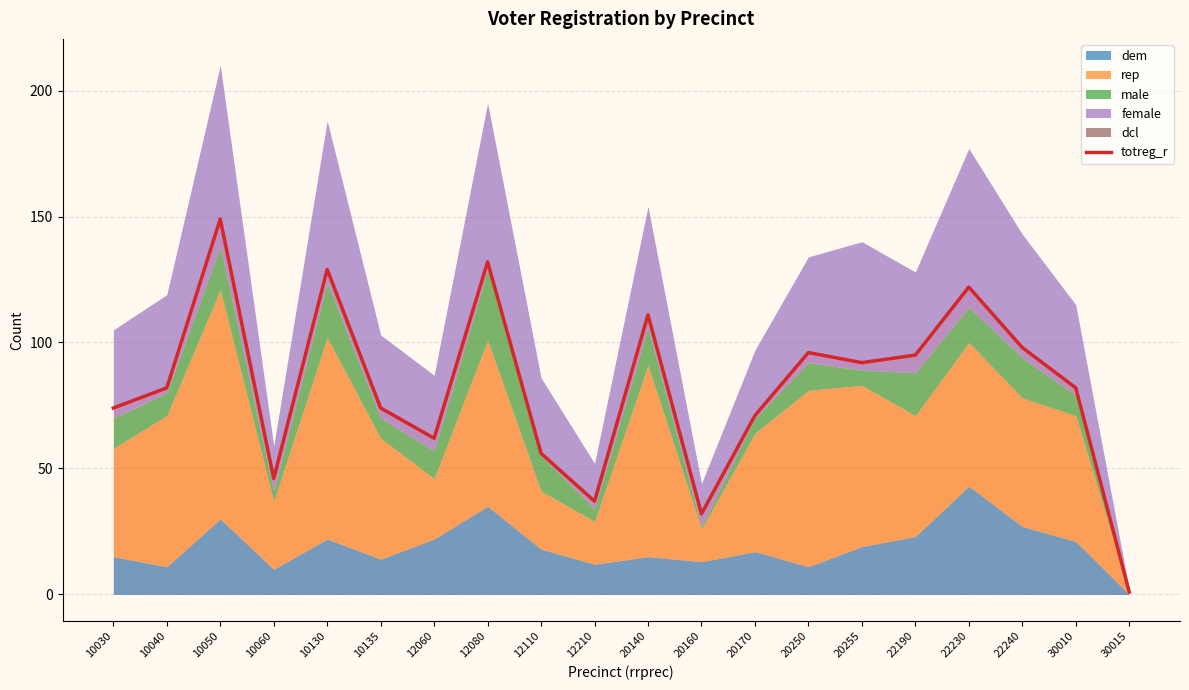

Is it true that the value at 22240 is 160?

False